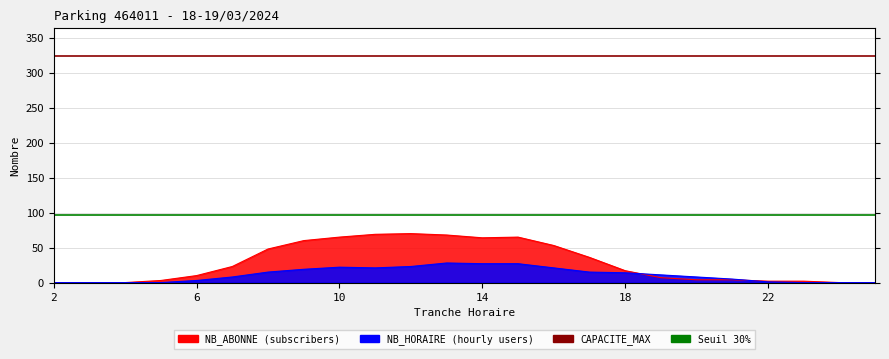

What is the total value across all series at 6?

421